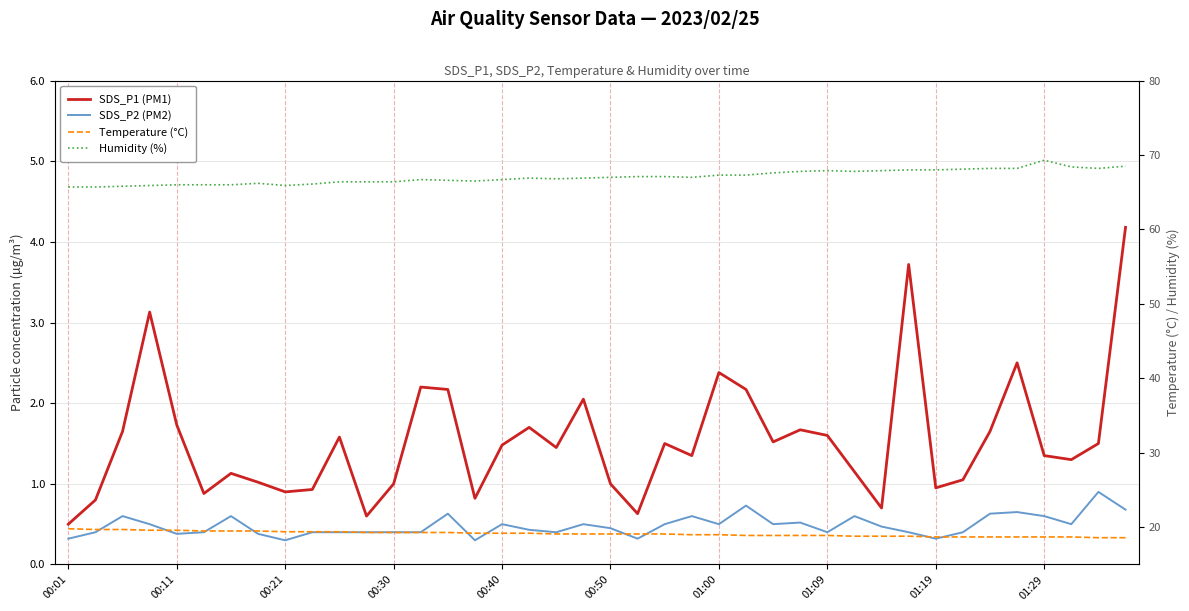

The Temperature (°C) series shows 27.3 at 13. True or false?

False